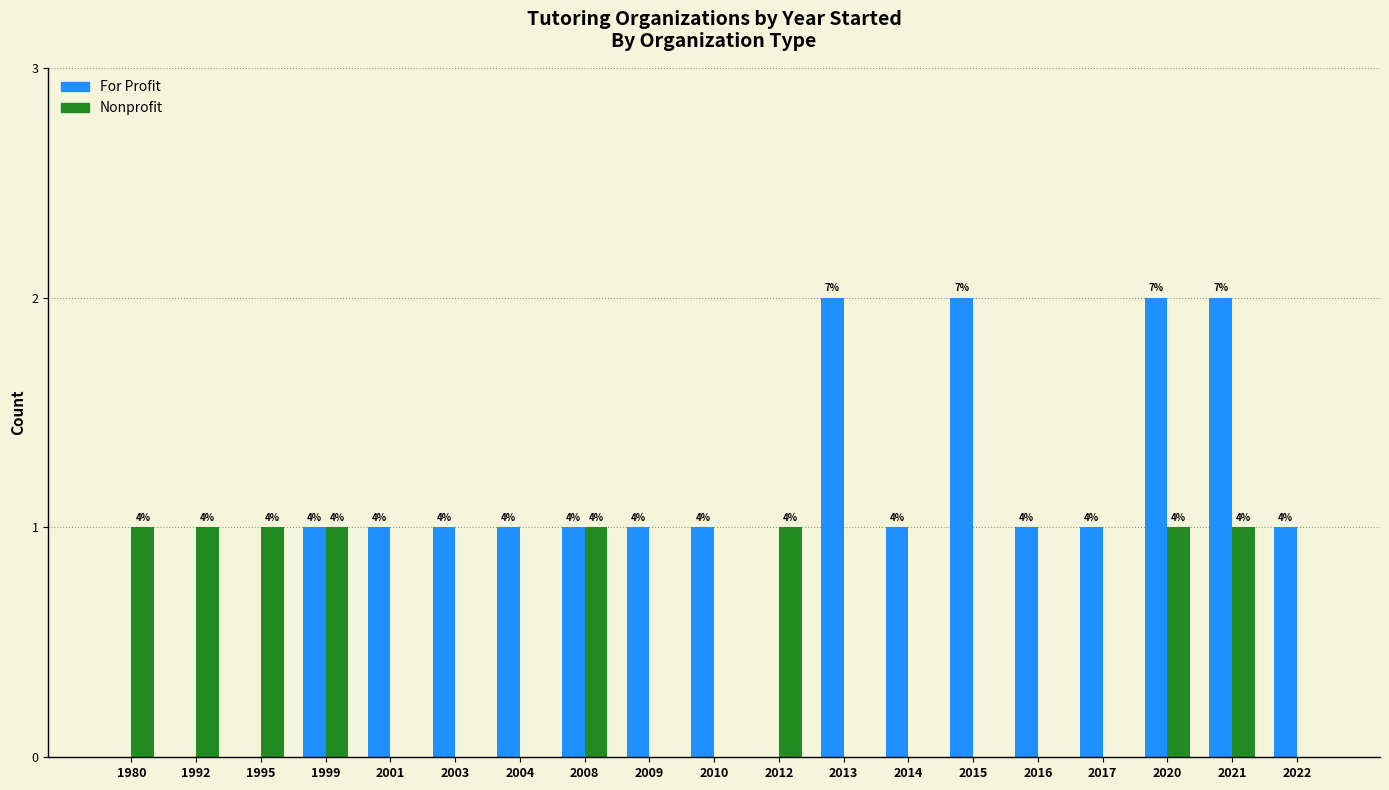

At which label is For Profit closest to 1?

1999